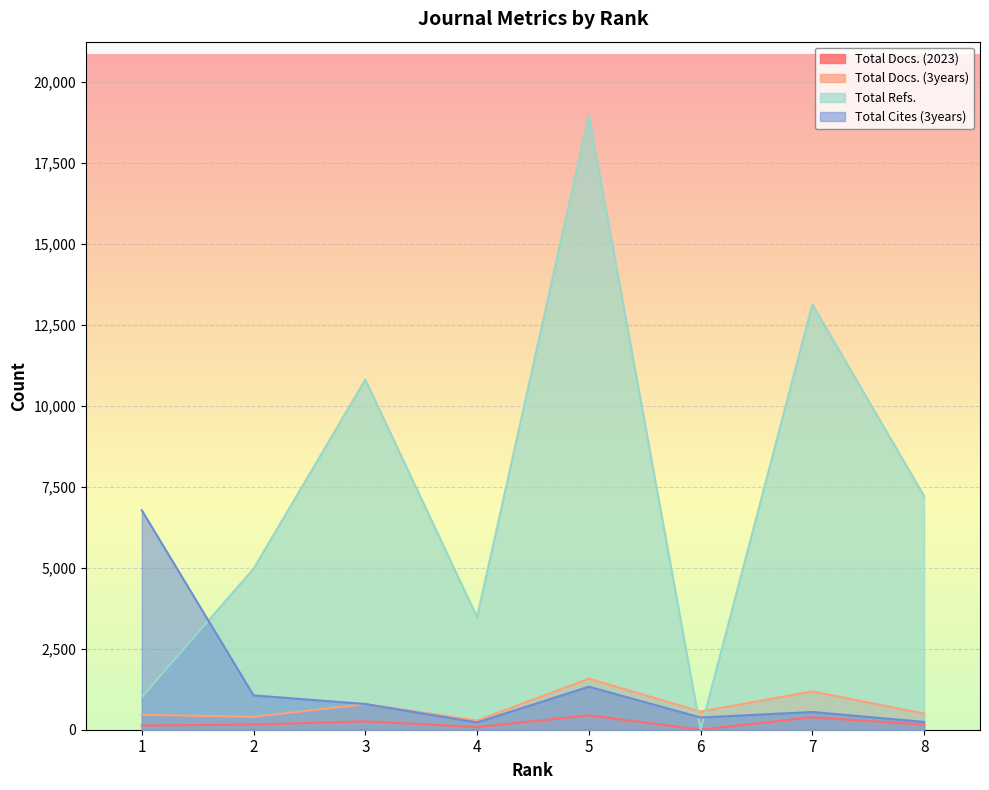

Does the chart display data point markers on the line(s)?

No